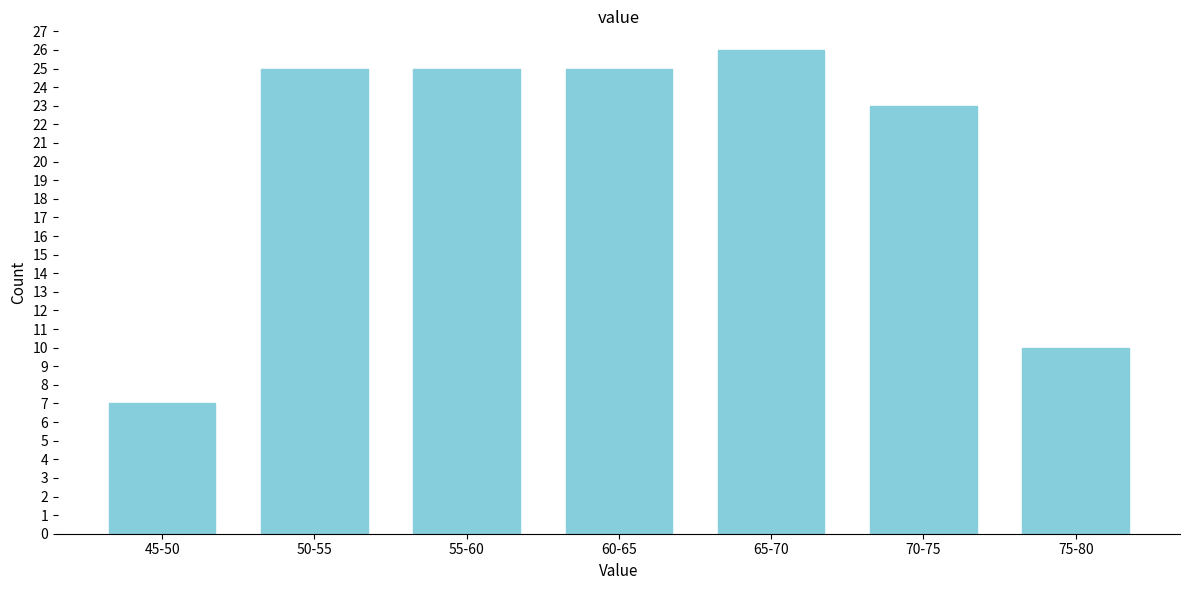

Reading right to left, list all the values displayed in this chart.

10	23	26	25	25	25	7